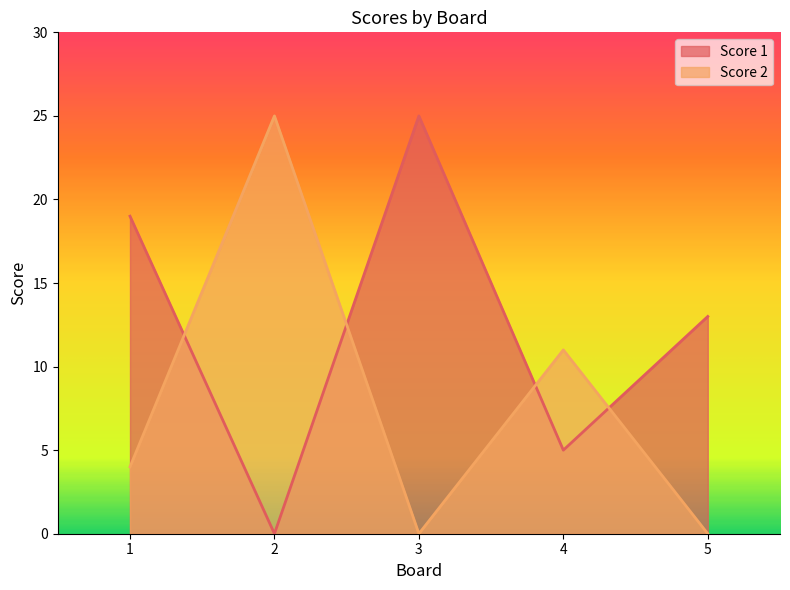

At which category does Score 2 reach its first local peak?

2